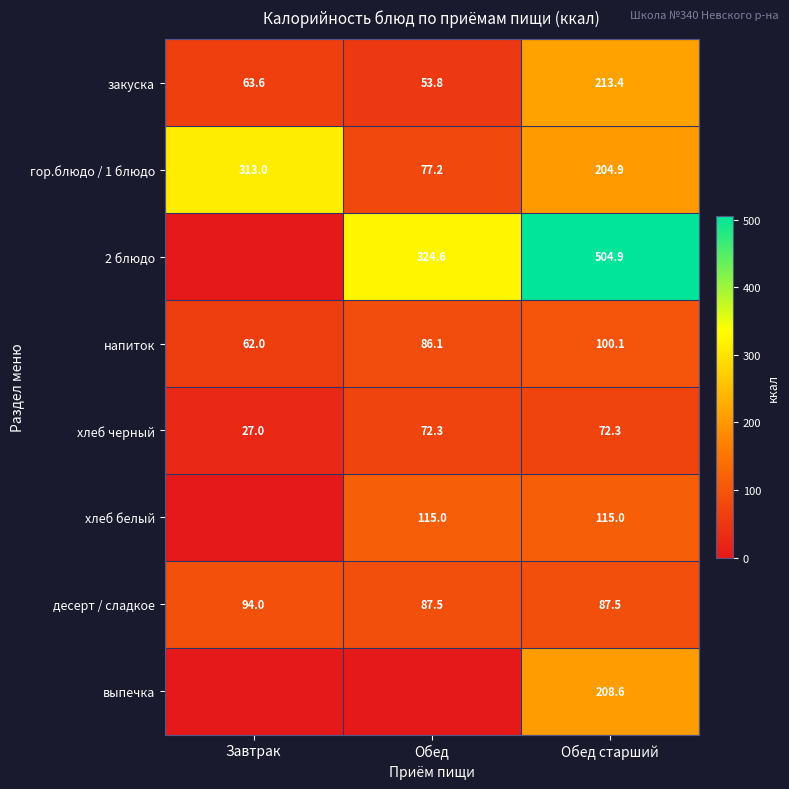

What is the lowest value of the десерт / сладкое series?

87.5